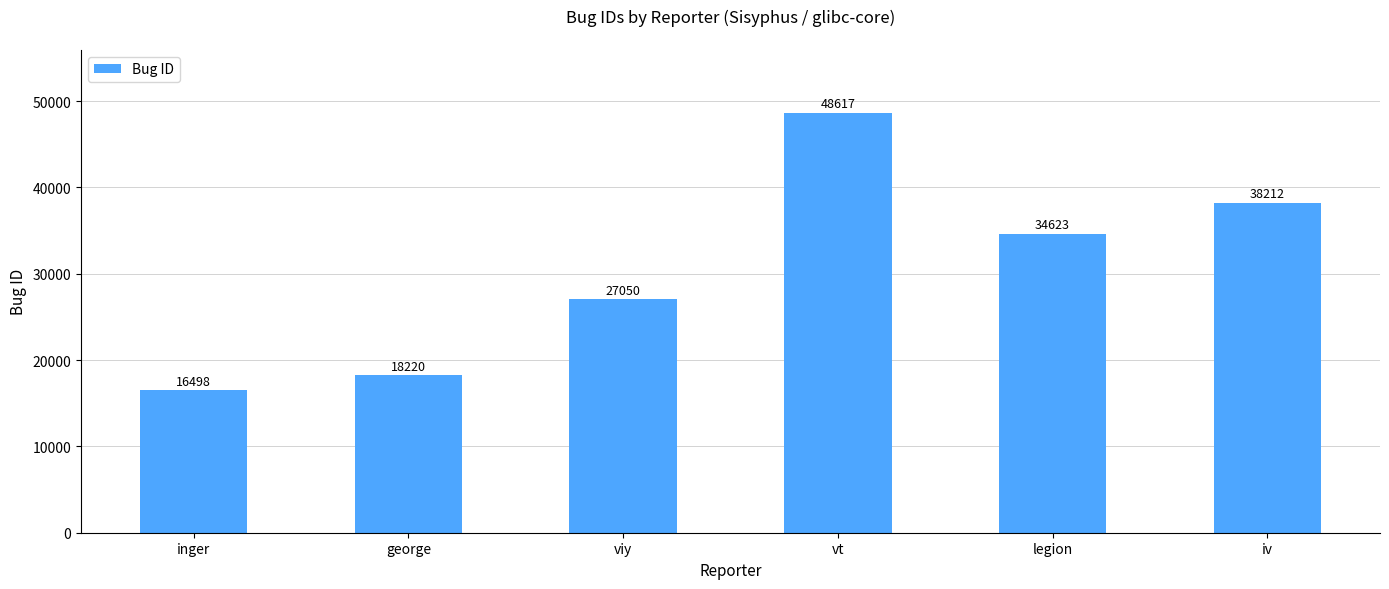

What is the difference between the values at viy and inger?

10552